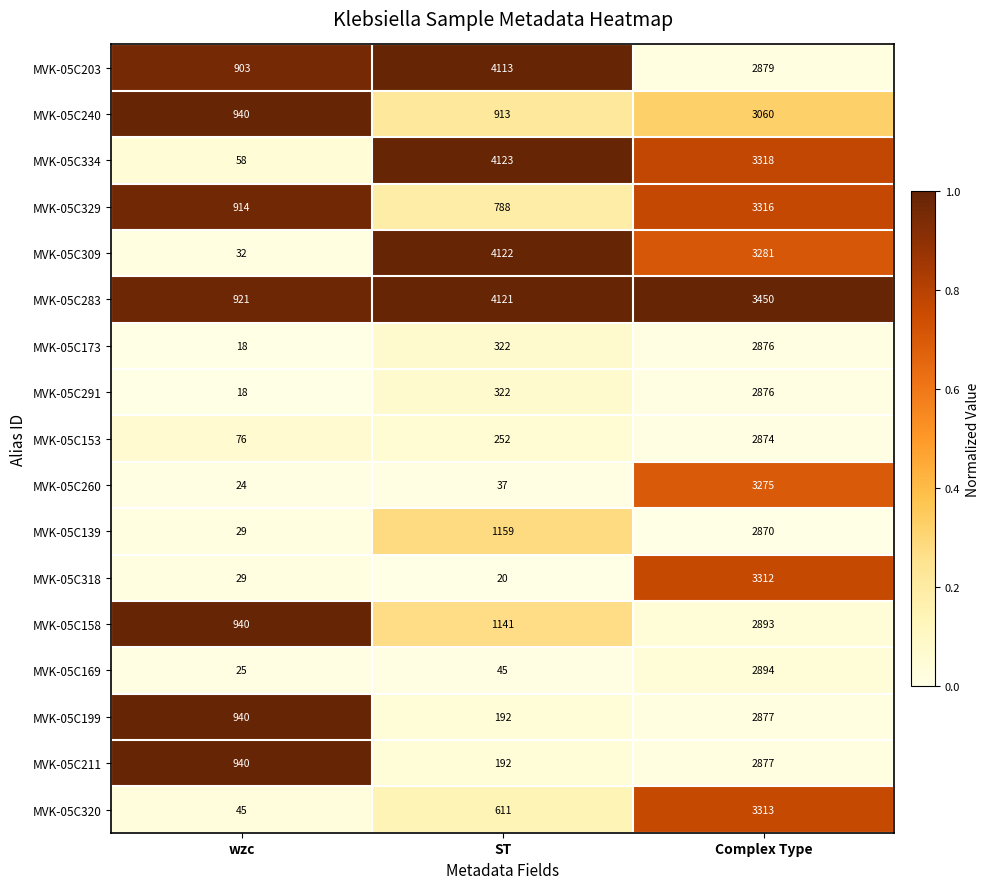

Read the MVK-05C318 value at ST, to the nearest 10.

20